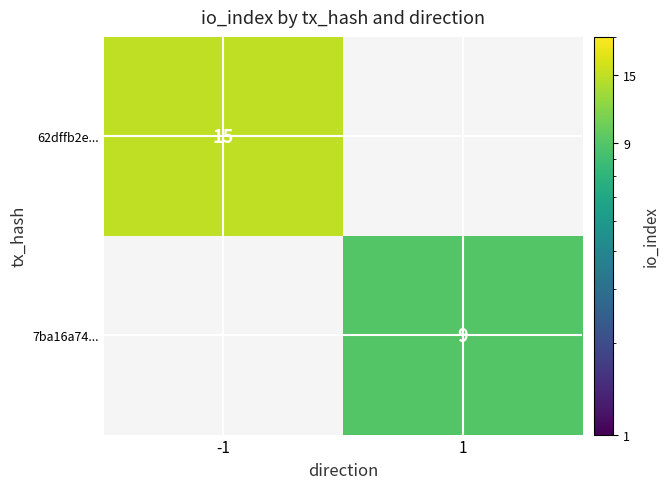

The 62dffb2e... series shows 20 at -1. True or false?

False